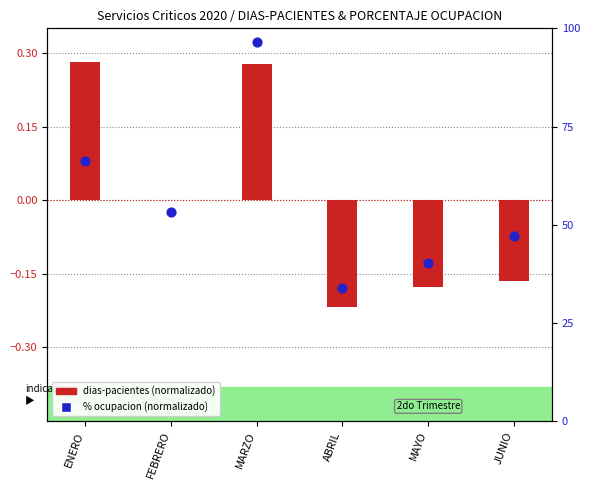

At which category is the sum across all series the highest?

MARZO